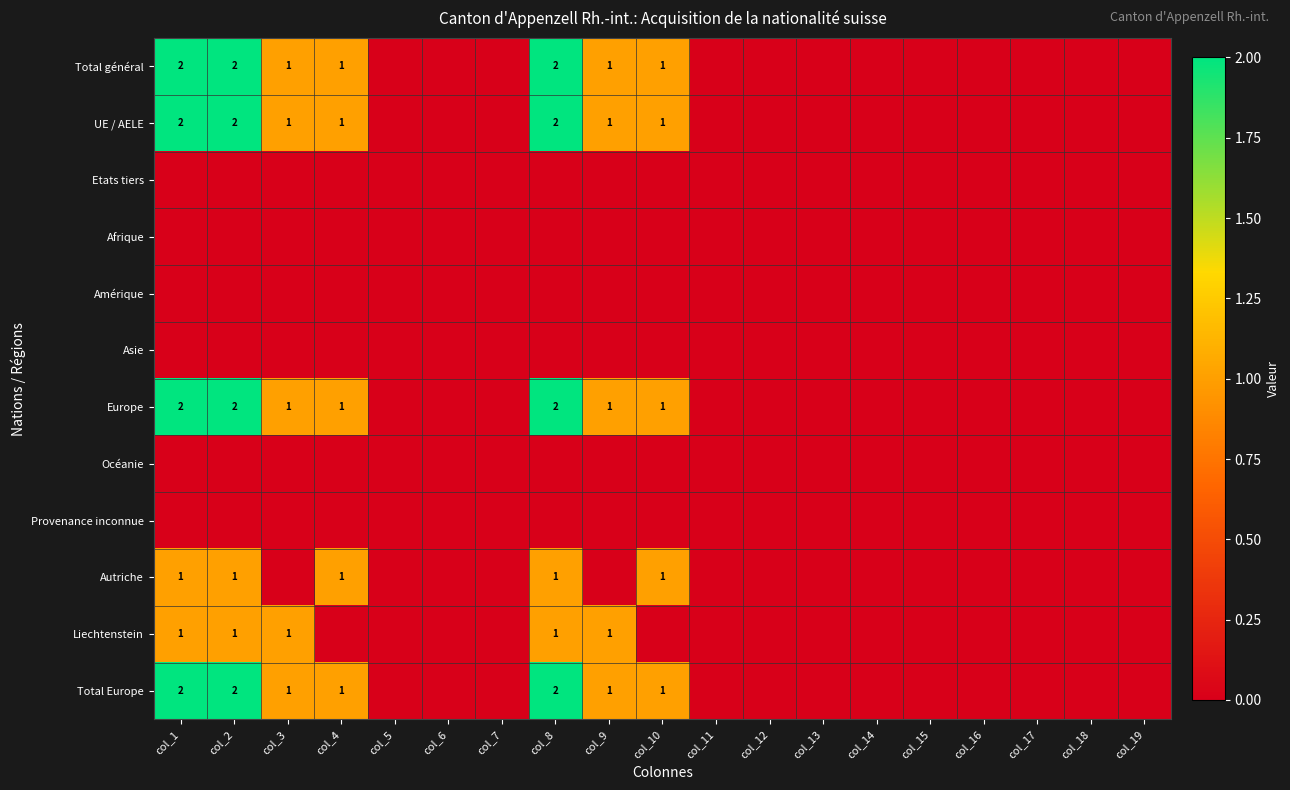

Which category has the highest value in the Océanie series?

col_1